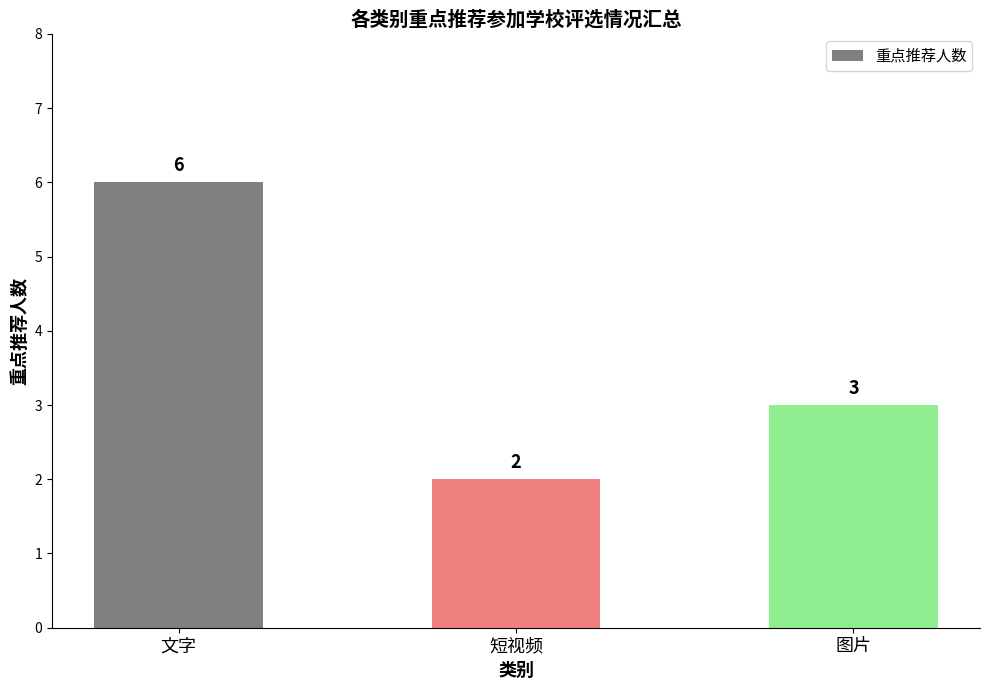

What is the label of the 2nd bar from the left?

短视频